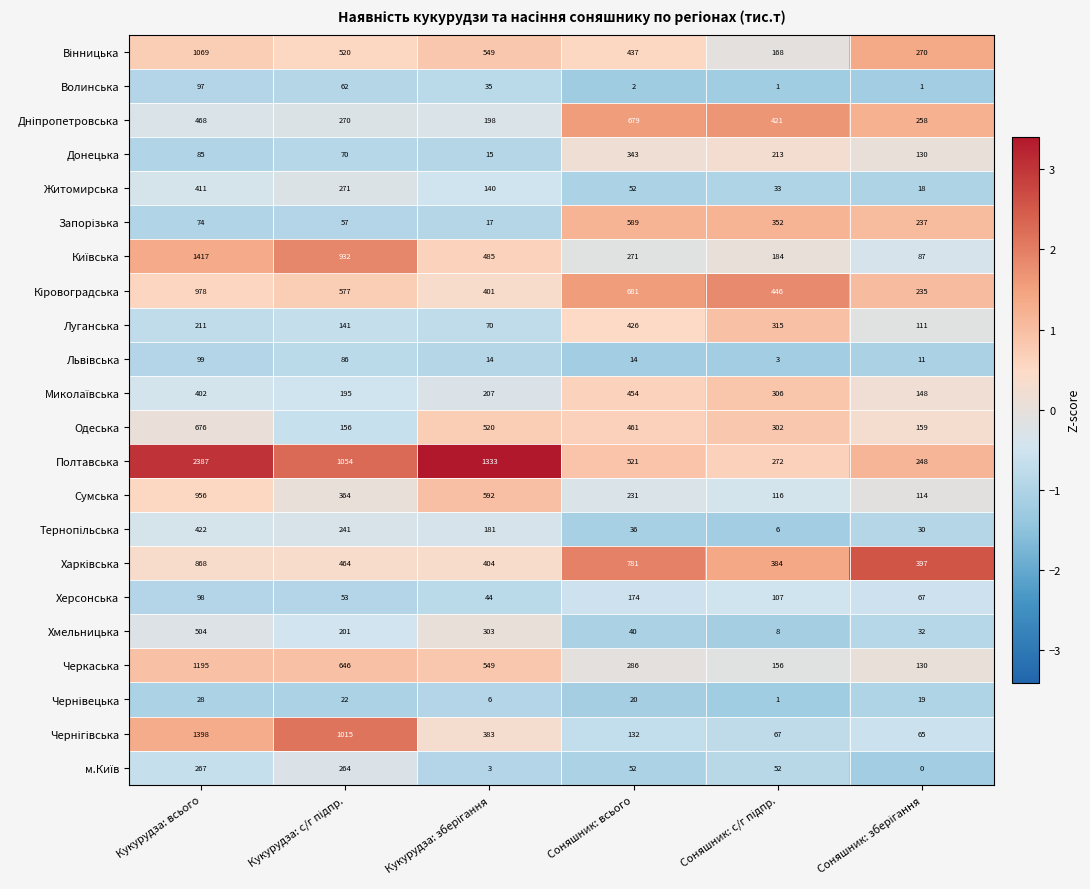

At how many categories does at least one series exceed 438?

5